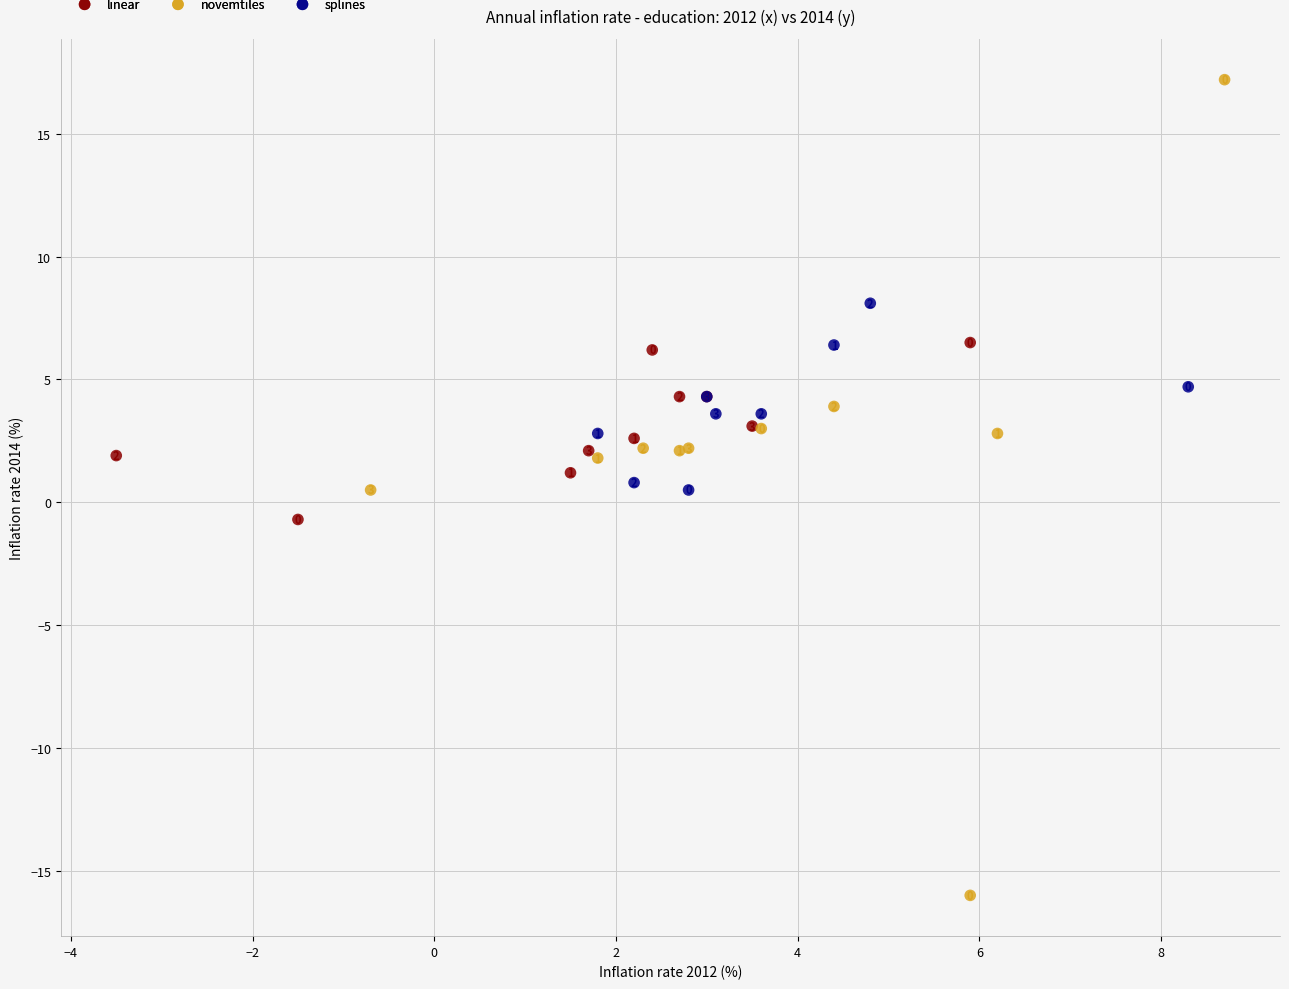

Which series reaches the maximum Y coordinate?

novemtiles